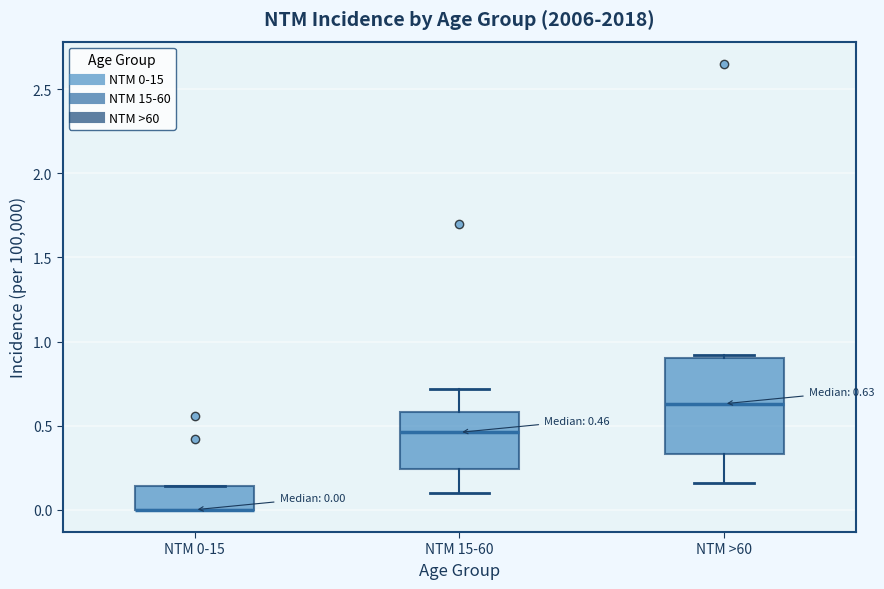

Comparing the boxes themselves (not the whiskers), which one is the tallest?

NTM >60